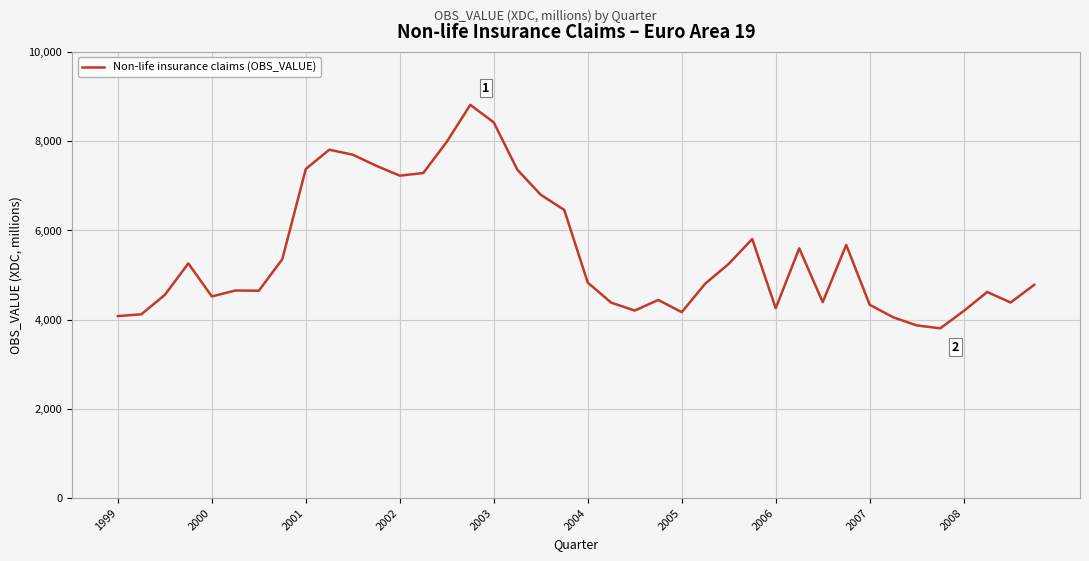

Is this an area chart (filled region under the line)?

No